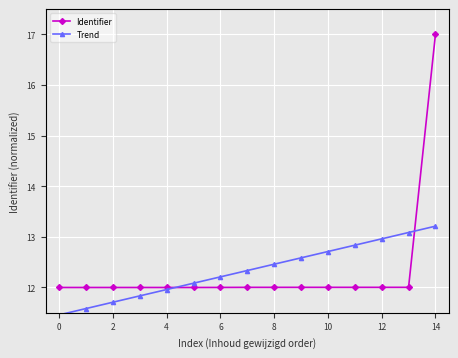

How many times do Trend and Identifier cross each other?

2